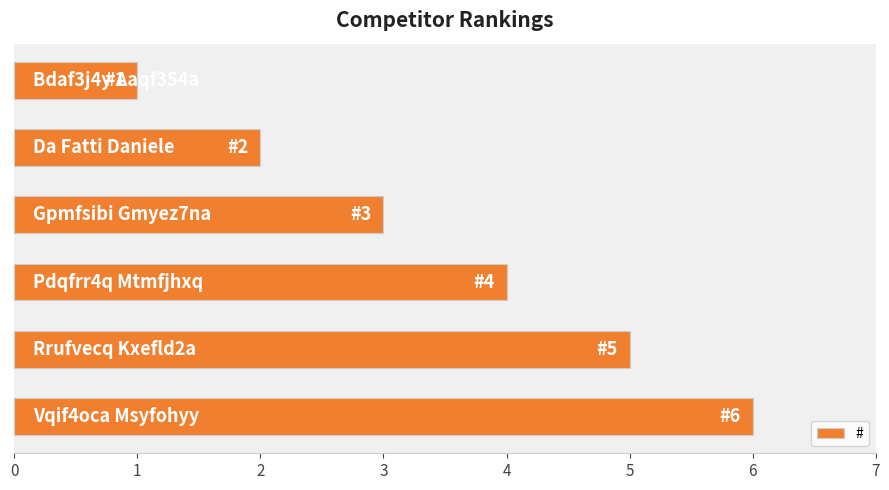

What is the maximum value shown in the chart?

6